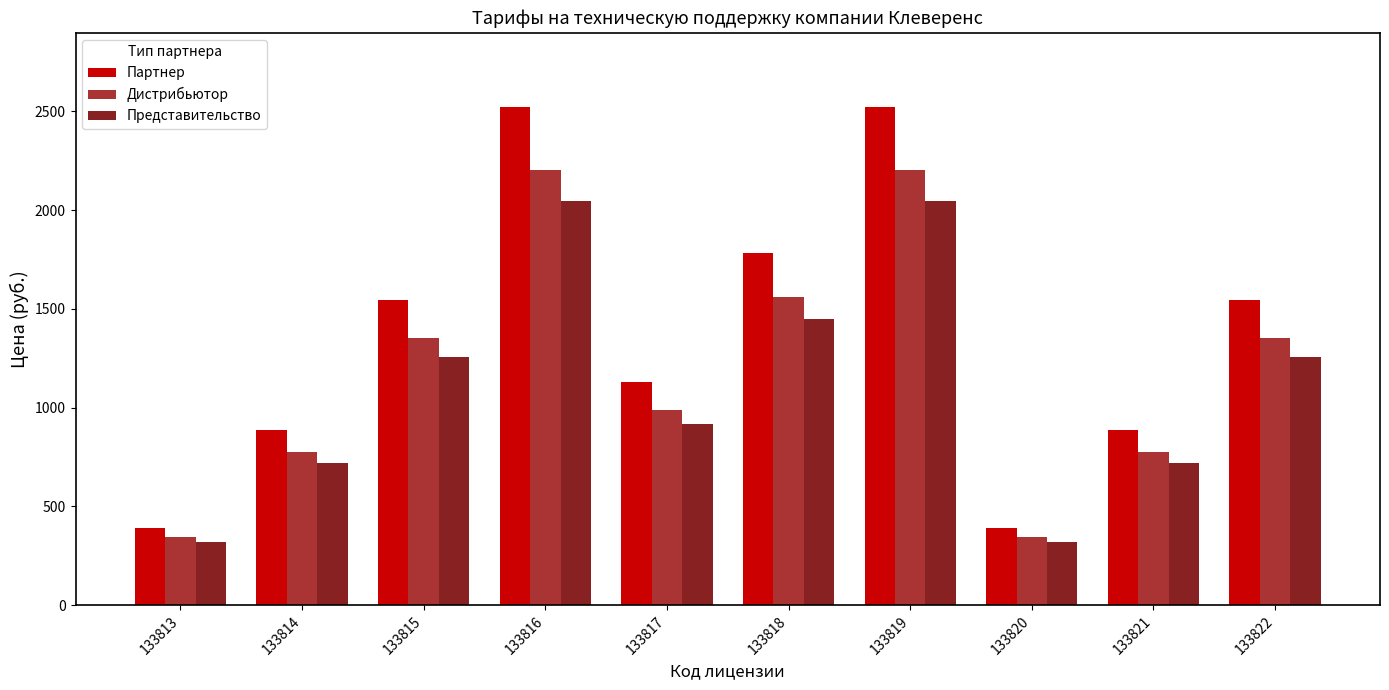

How many groups of bars are there?

10